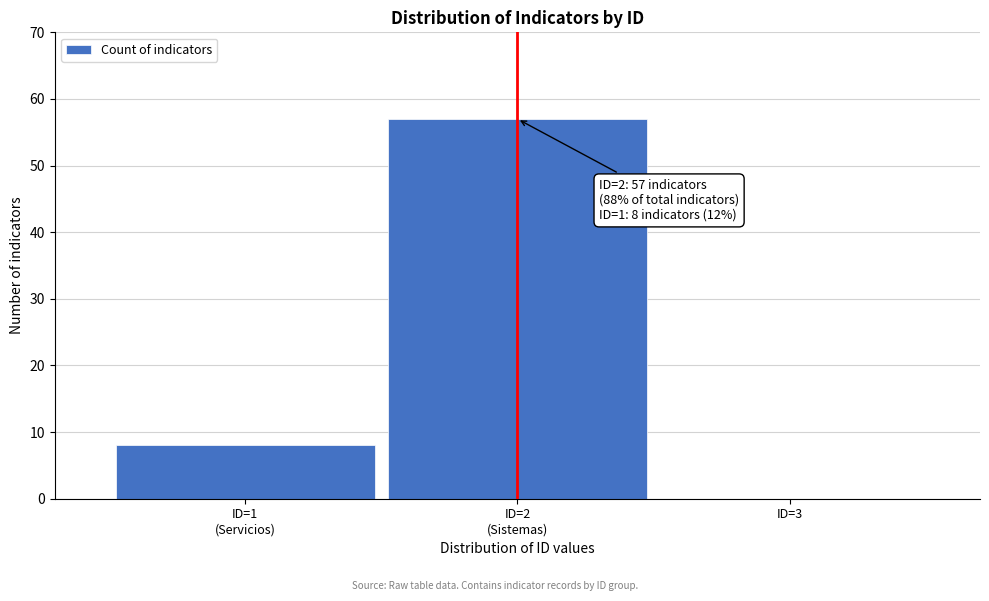

What is the maximum value shown in the chart?

57